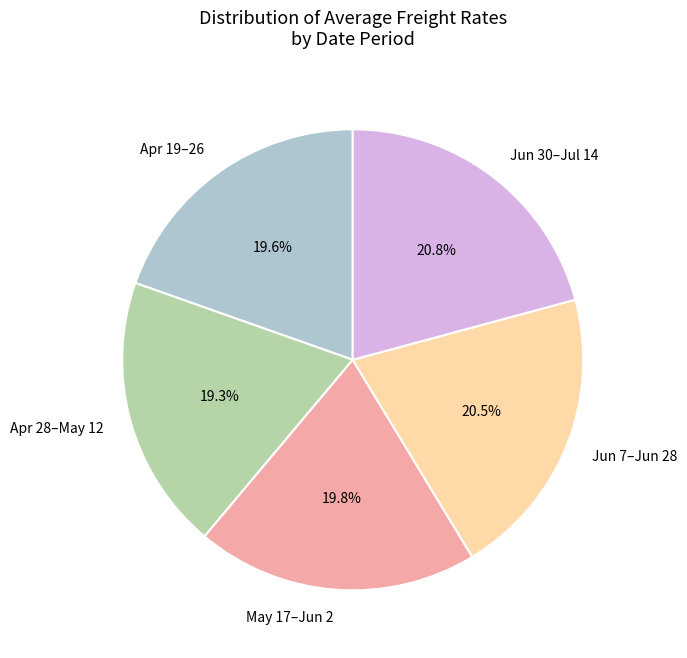

Approximately how many times larger is the value at Apr 28–May 12 compared to May 17–Jun 2?

1.0